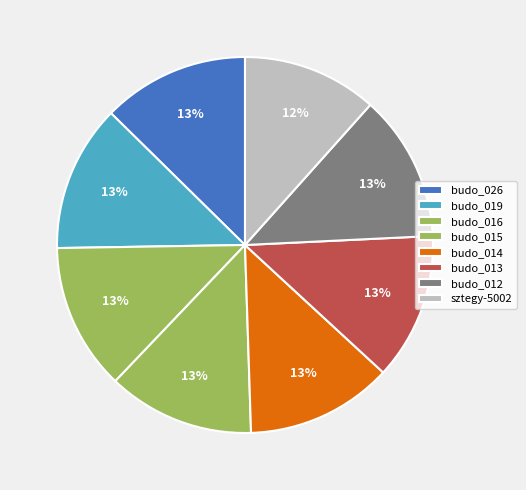

Does budo_015 account for over 50% of the chart?

No